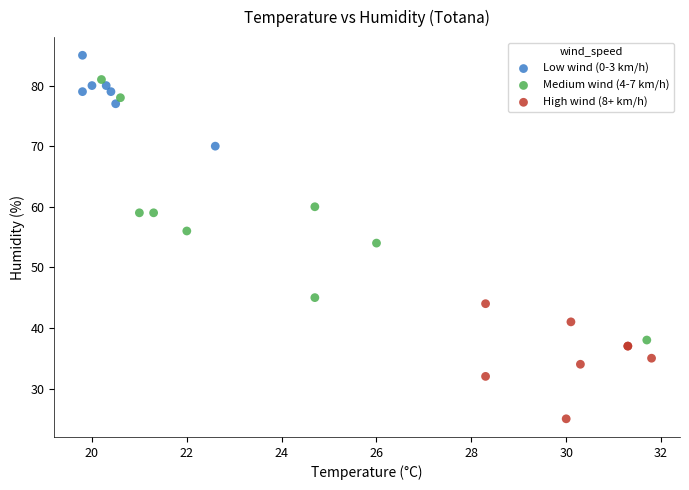

Which series has the widest spread of Y values?

Medium wind (4-7 km/h)